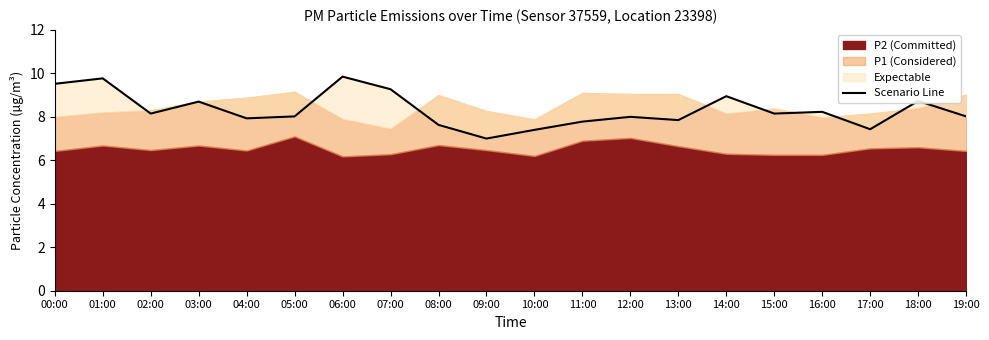

What is the greatest value displayed?

9.8